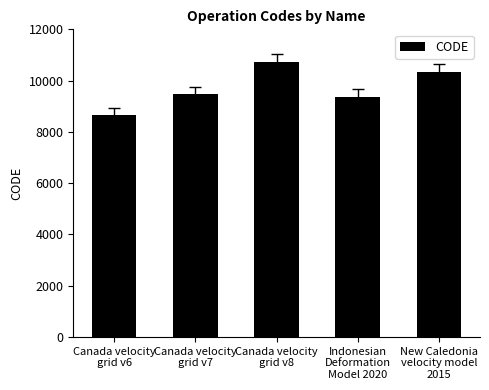

What is the value of the 4th bar from the left?

9375